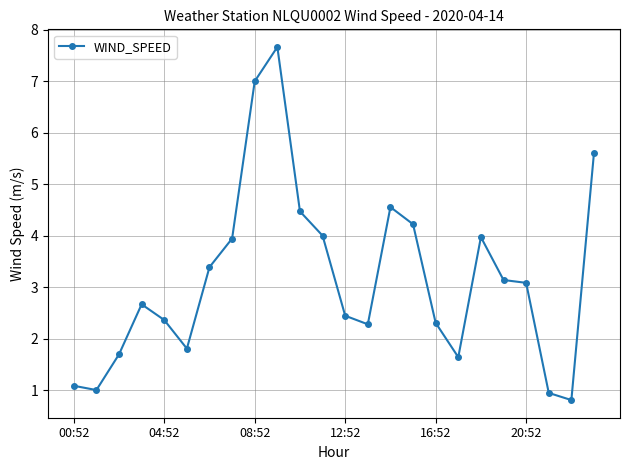

What is the smallest value displayed?

0.8